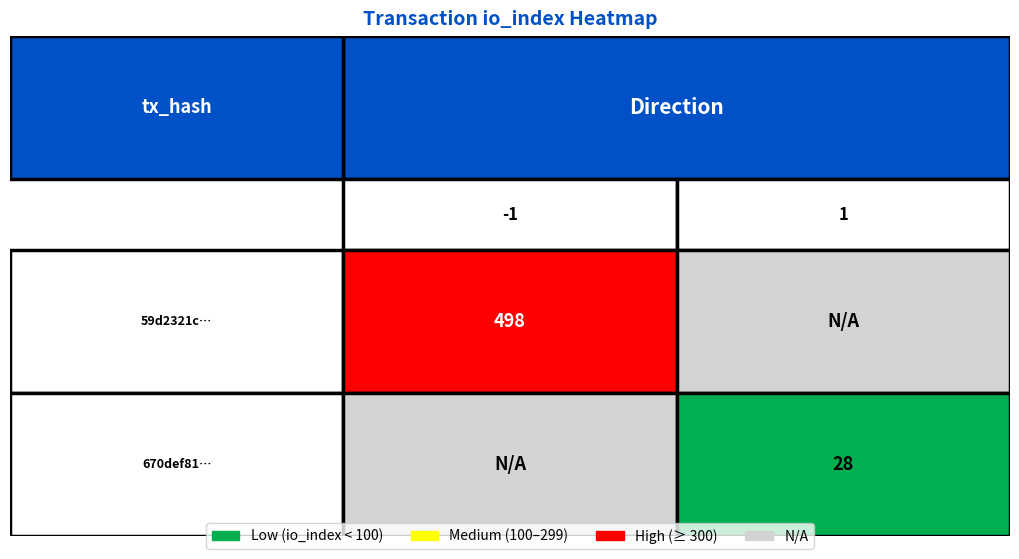

Count the number of categories in the chart.

2